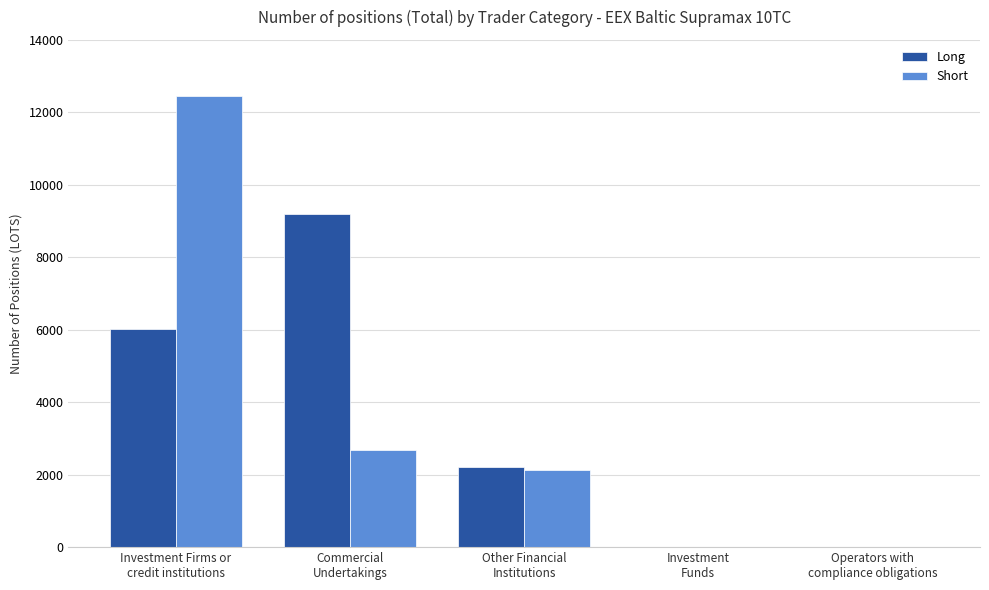

True or false: Long has a value of 2225.0 at Other Financial
Institutions.

True